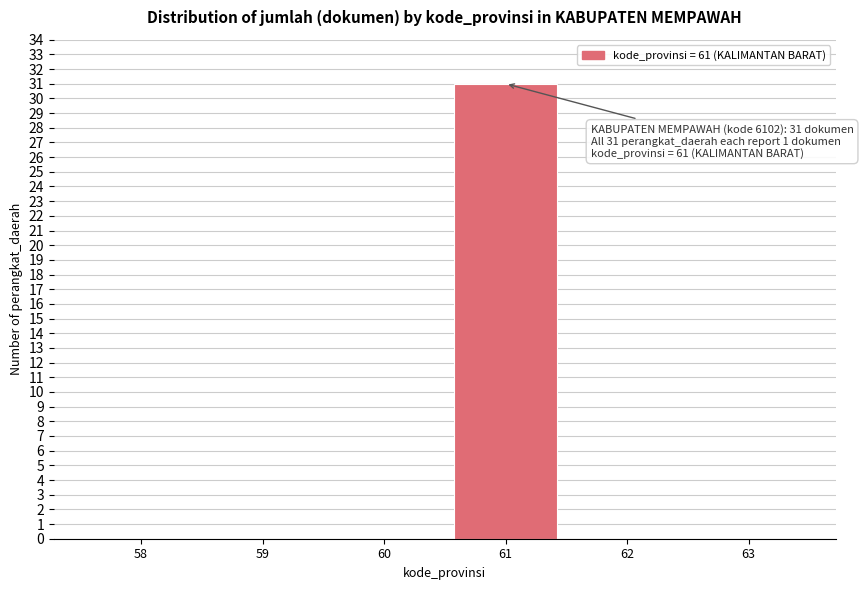

Reading left to right, extract all data points from this chart.

58=0	59=0	60=0	61=31	62=0	63=0